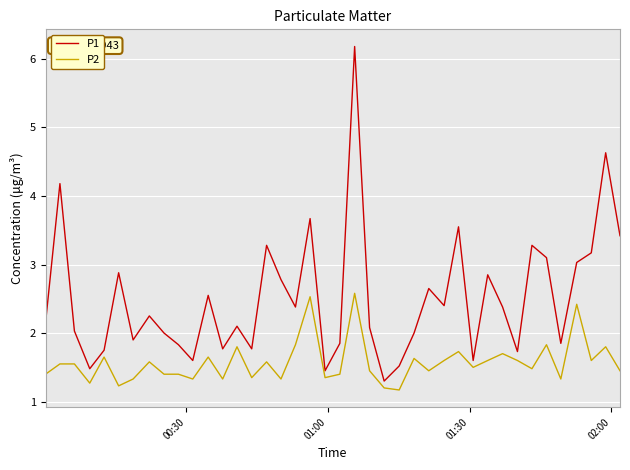

Which series has the largest range (max minus min)?

P1